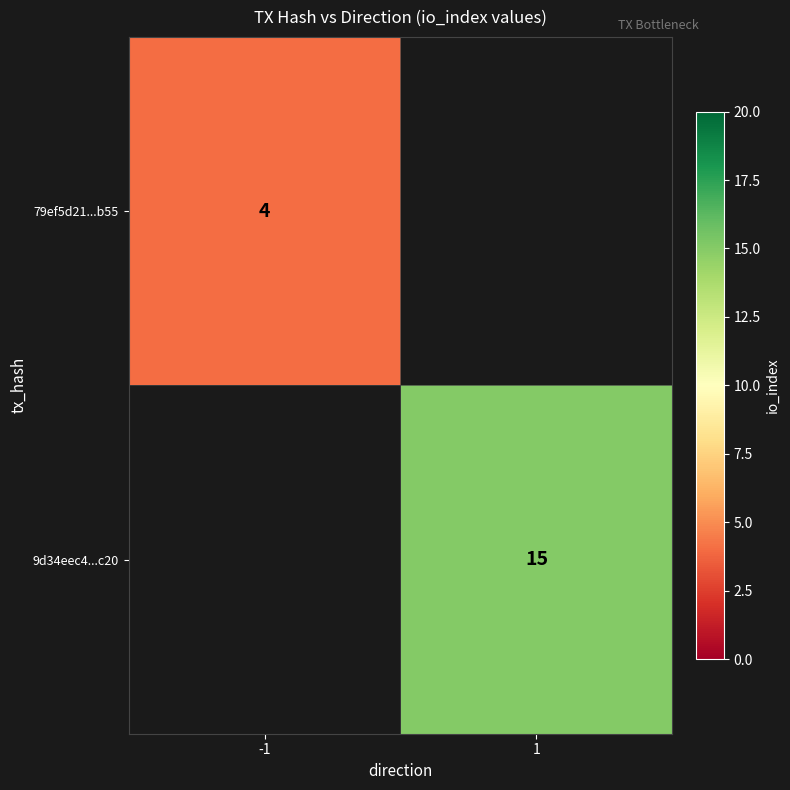

True or false: 79ef5d21...b55 has a value of 6 at -1.

False